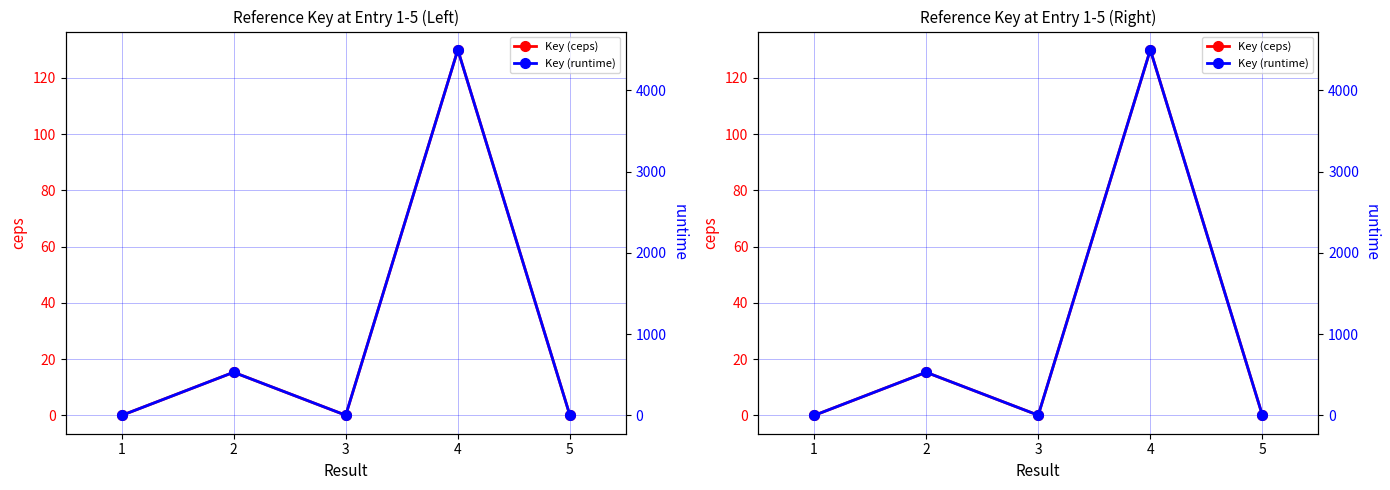

Read the Key (runtime) value at 4.

4500.0